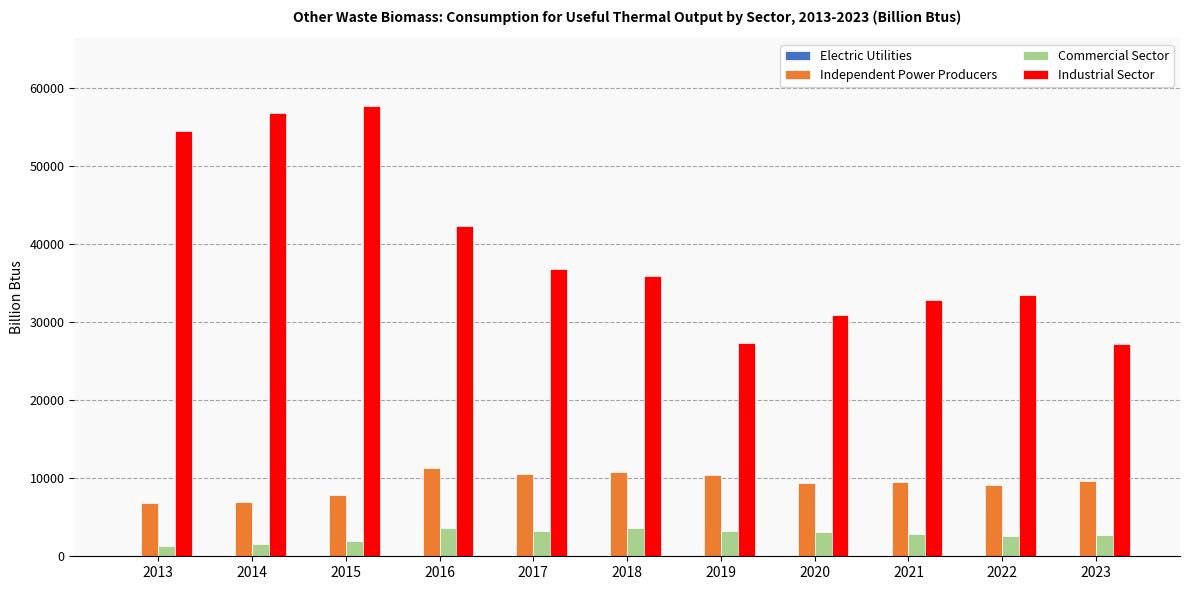

Between 2015 and 2016, which series saw the biggest shift?

Industrial Sector